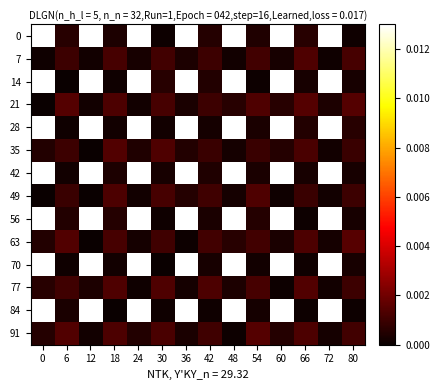

Which category has the lowest value across all series?

12